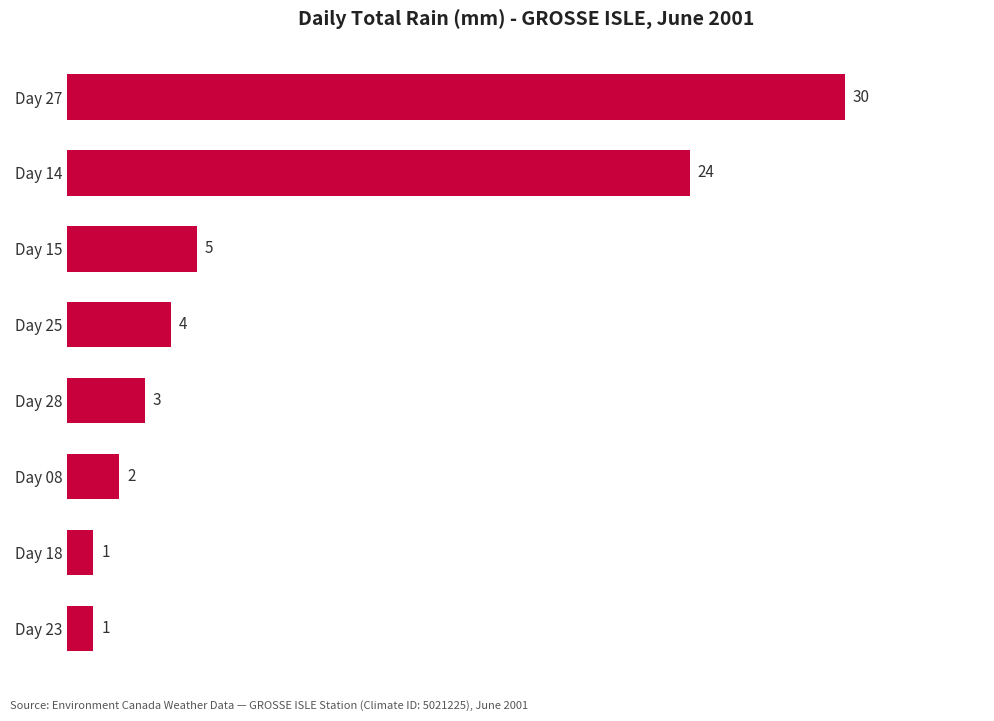

Does the chart contain stacked bars?

No